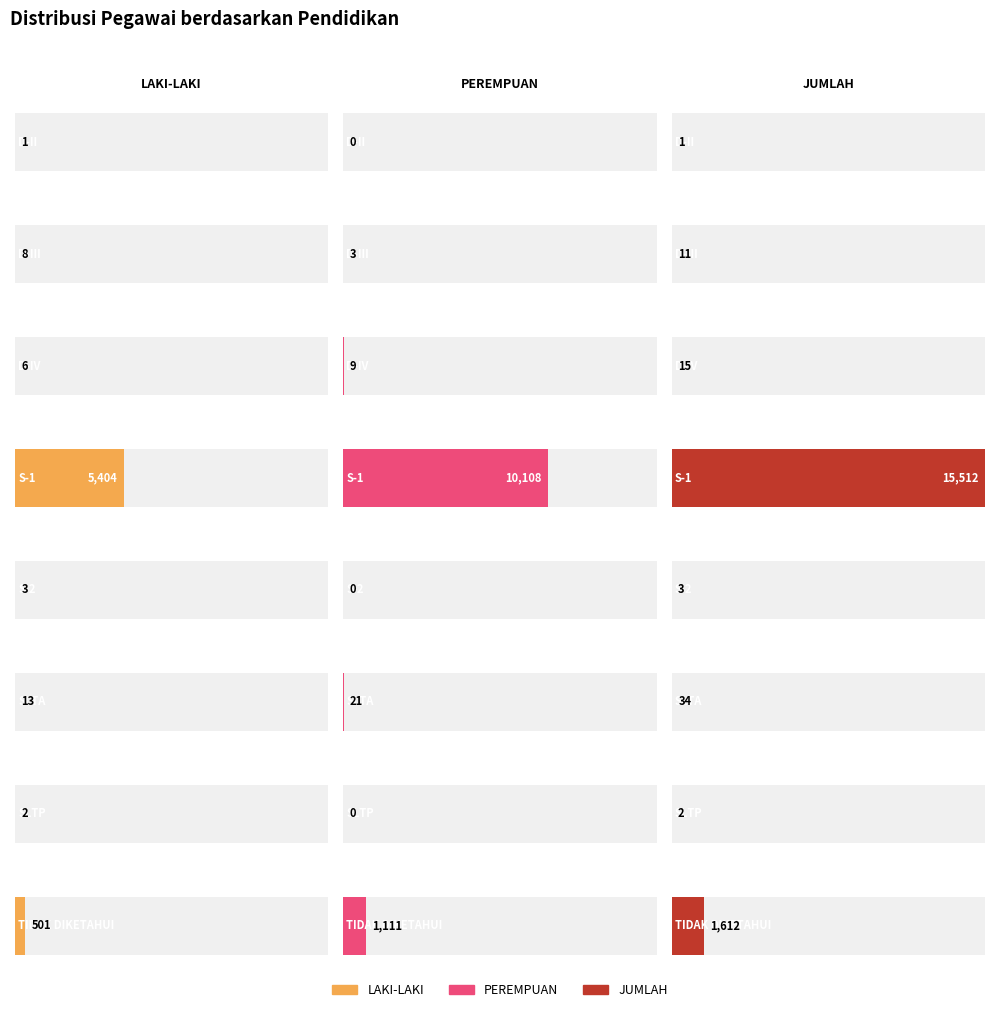

How many values in the JUMLAH series exceed 15?

3